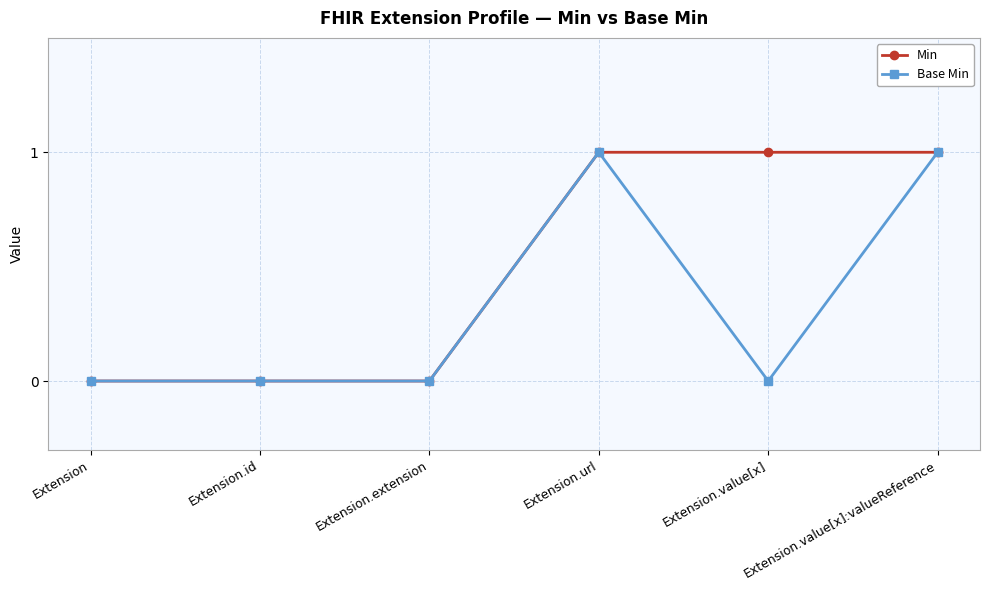

The value of Min at Extension.value[x] is 1. True or false?

True